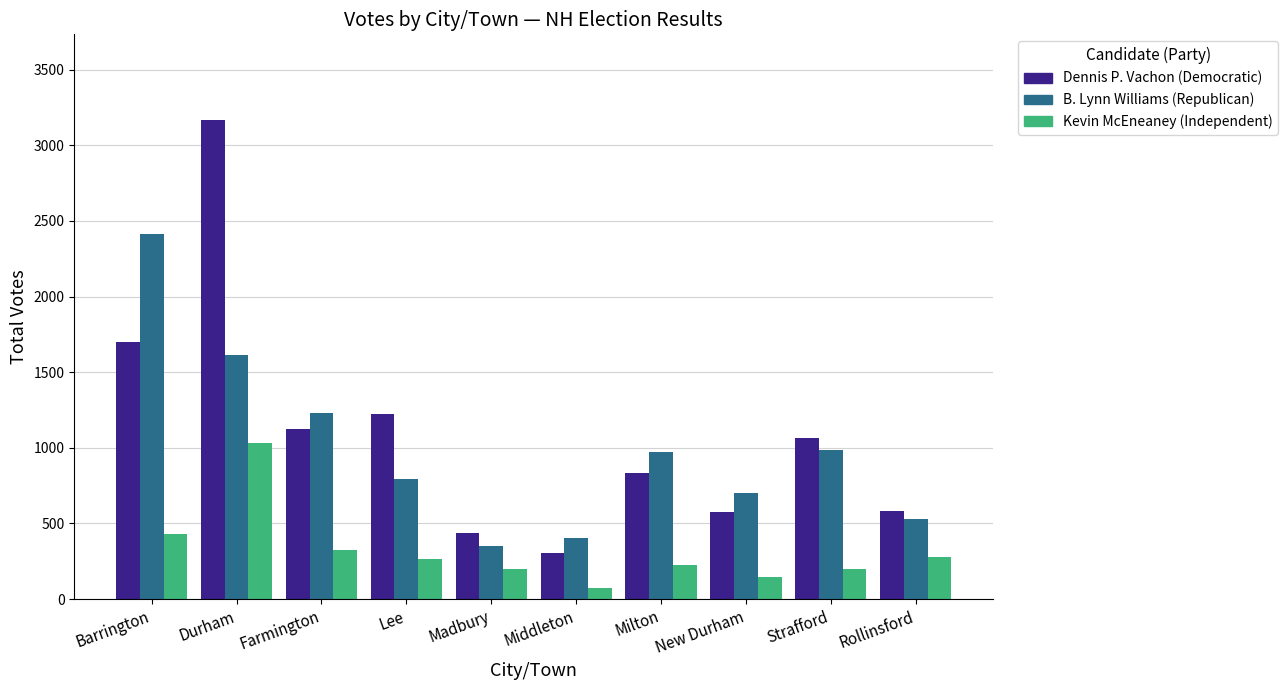

What is the total value across all series at Strafford?

2248